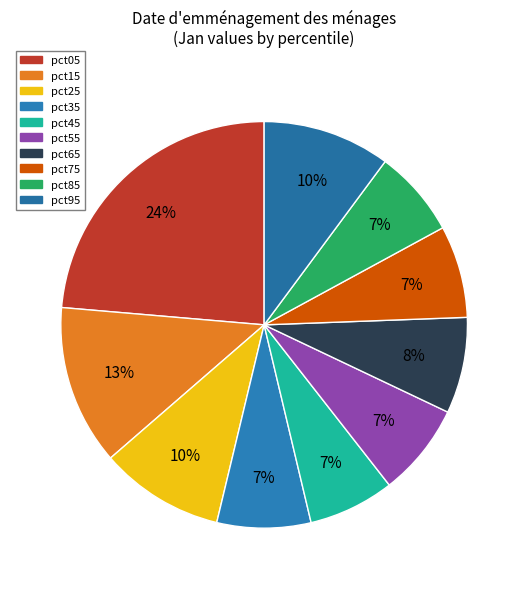

To the nearest percent, what is the average slice percentage?

10%